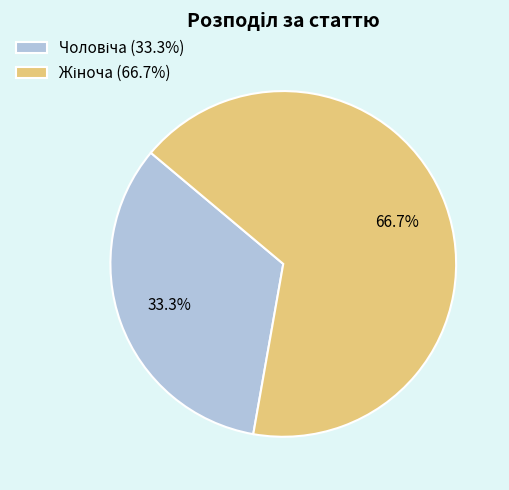

Does any single category account for the majority?

Yes